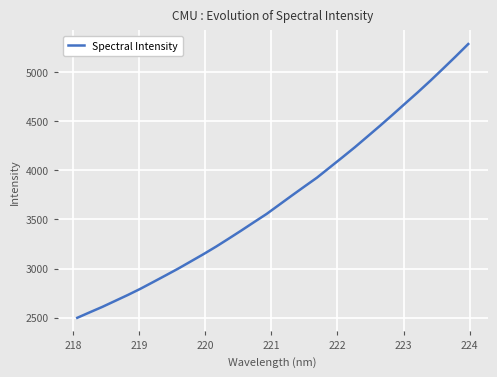

What is the maximum value shown in the chart?

5284.8